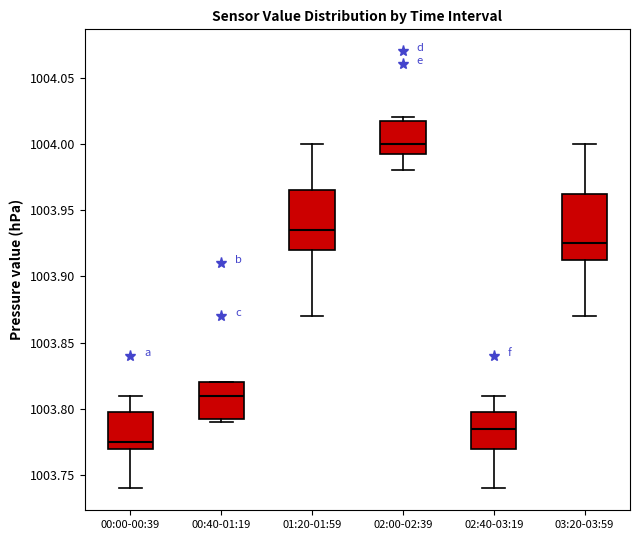

Reading left to right, read every box against the y-axis: the position of its median line, the range the box covers, and the ends of its whiskers. The values are not printed on the chart, so give them approximately, as read against the axis.

00:00-00:39: median 1003.775, box 1003.770 to 1003.800, whiskers 1003.740 to 1003.810
00:40-01:19: median 1003.810, box 1003.795 to 1003.820, whiskers 1003.790 to 1003.820
01:20-01:59: median 1003.935, box 1003.920 to 1003.965, whiskers 1003.870 to 1004.000
02:00-02:39: median 1004.000, box 1003.995 to 1004.020, whiskers 1003.980 to 1004.020 (just above the box's upper edge)
02:40-03:19: median 1003.785, box 1003.770 to 1003.800, whiskers 1003.740 to 1003.810
03:20-03:59: median 1003.925, box 1003.915 to 1003.965, whiskers 1003.870 to 1004.000